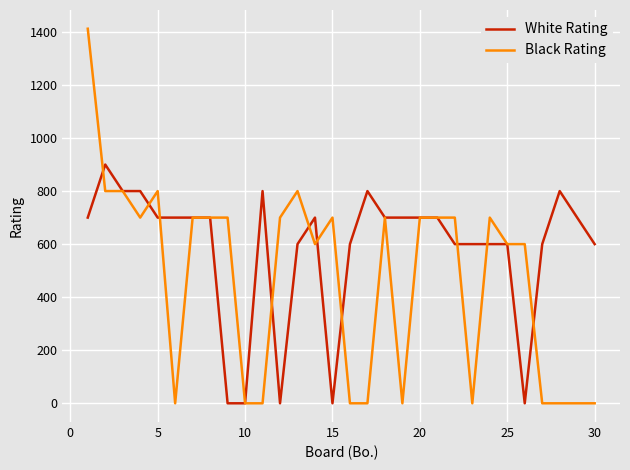

Which series has the largest total across all categories?

White Rating